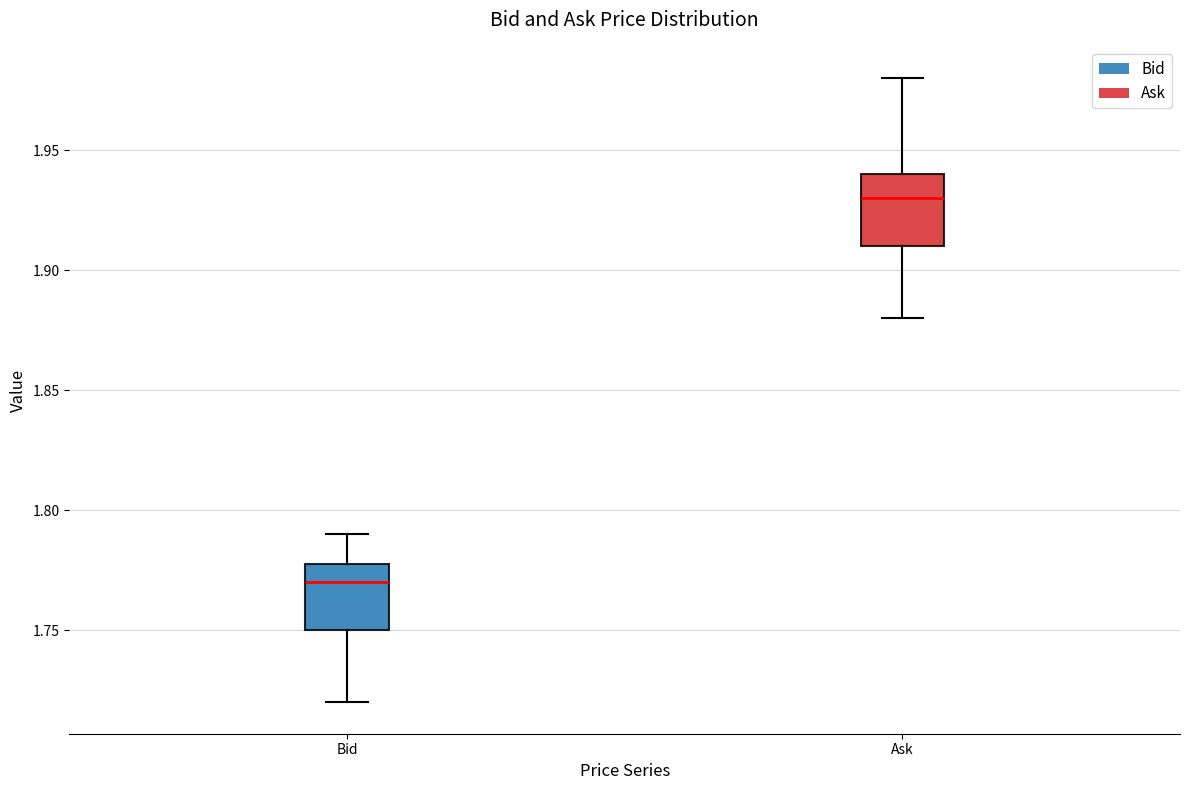

Where is the upper edge of the box for Ask on the y-axis? The values are not printed on the chart, so give them approximately, as read against the axis.

1.94